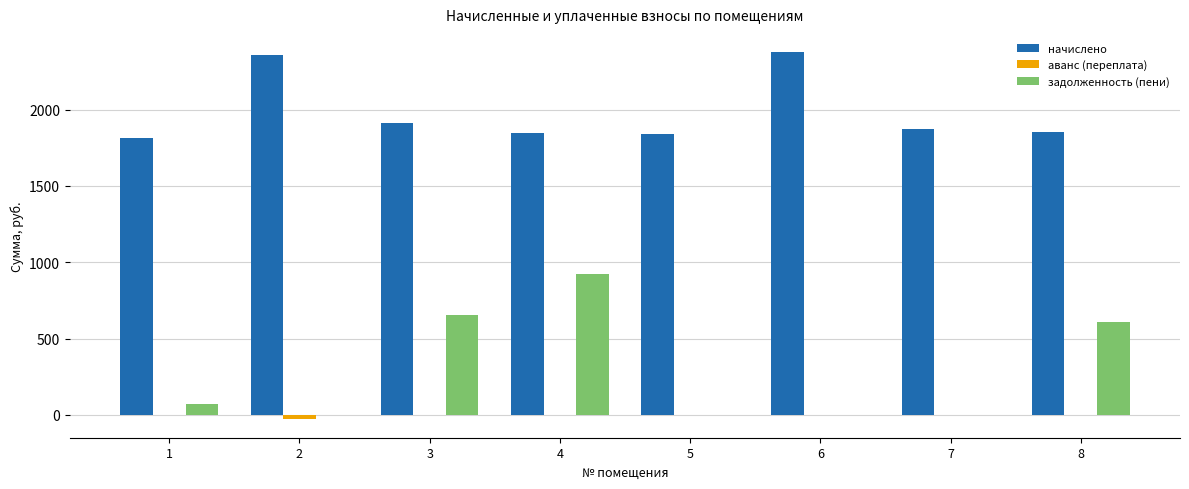

Is the value of задолженность (пени) at 2 greater than the value of начислено at 8?

No